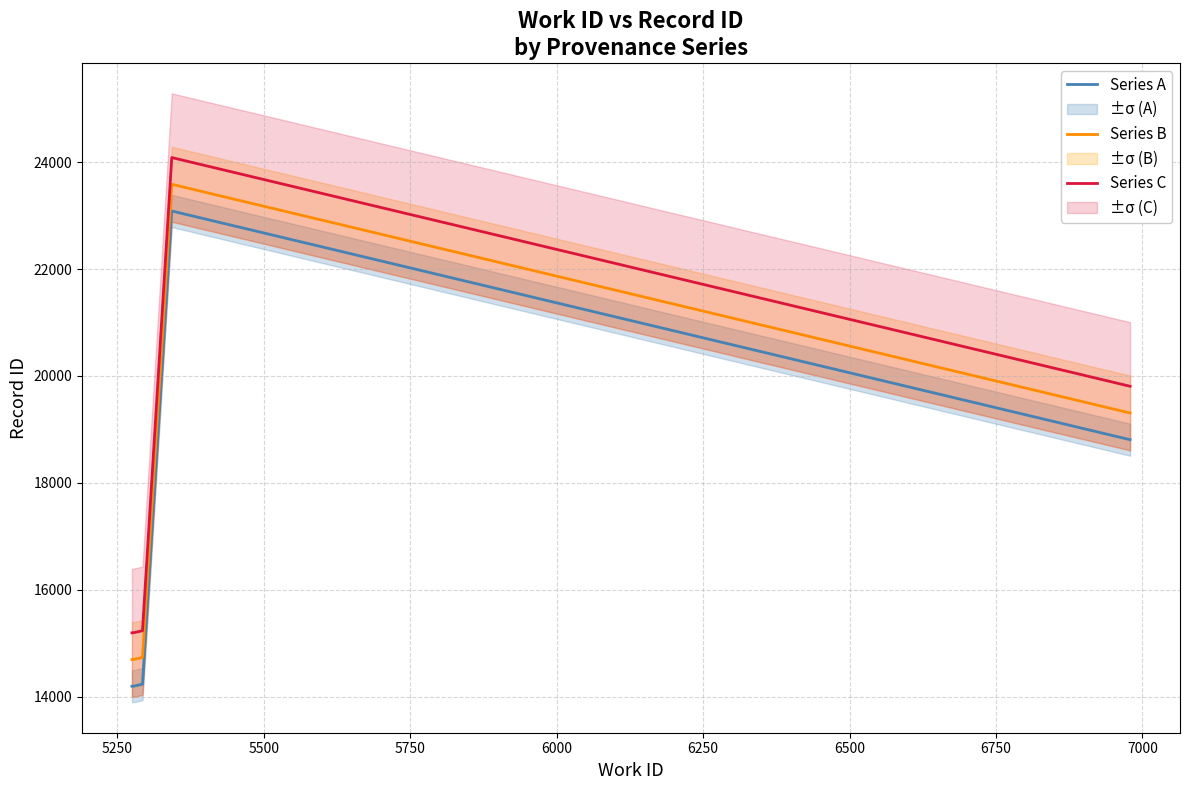

True or false: Series B and Series C cross at least once.

False